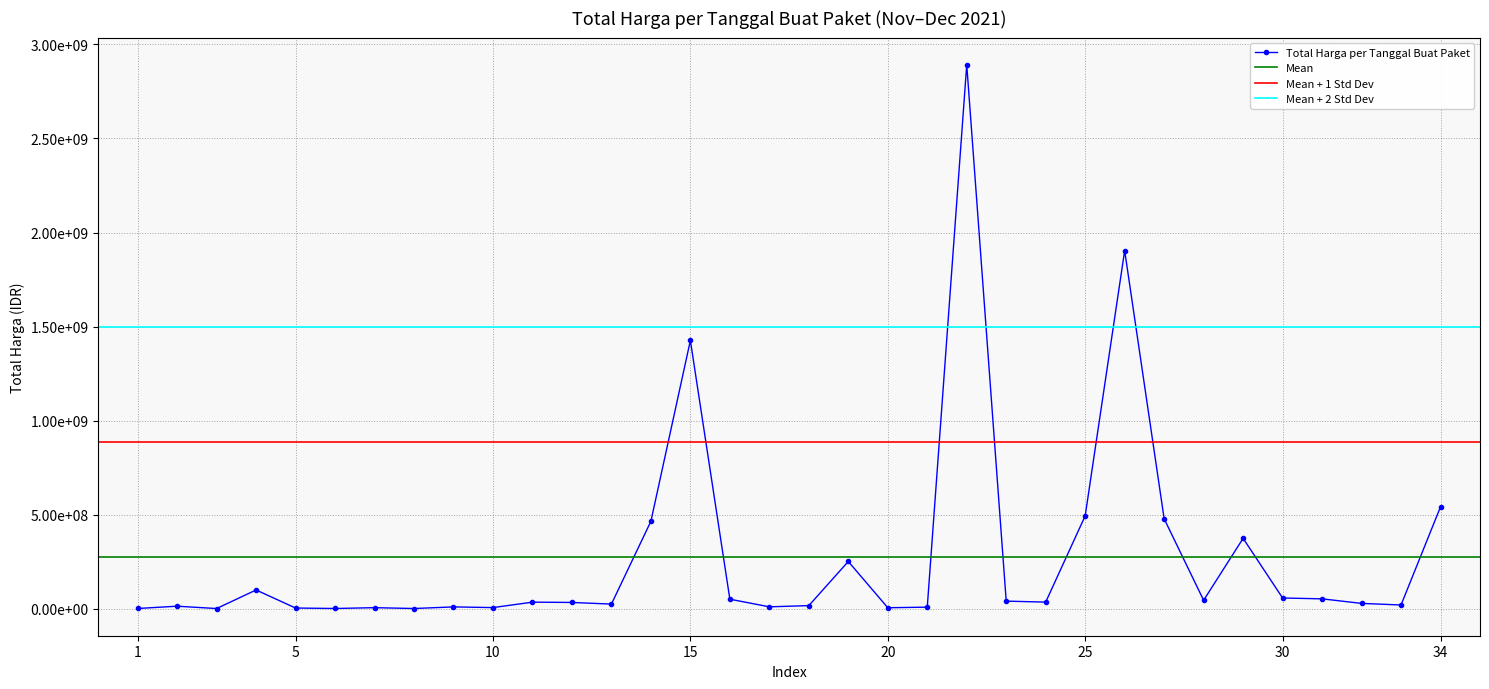

Does the chart display data point markers on the line(s)?

Yes